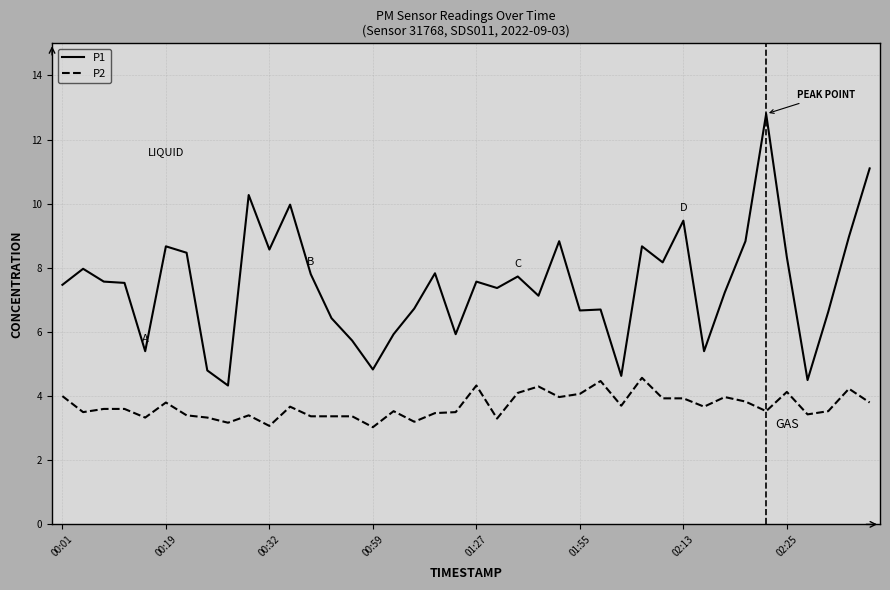

Is this an area chart (filled region under the line)?

No